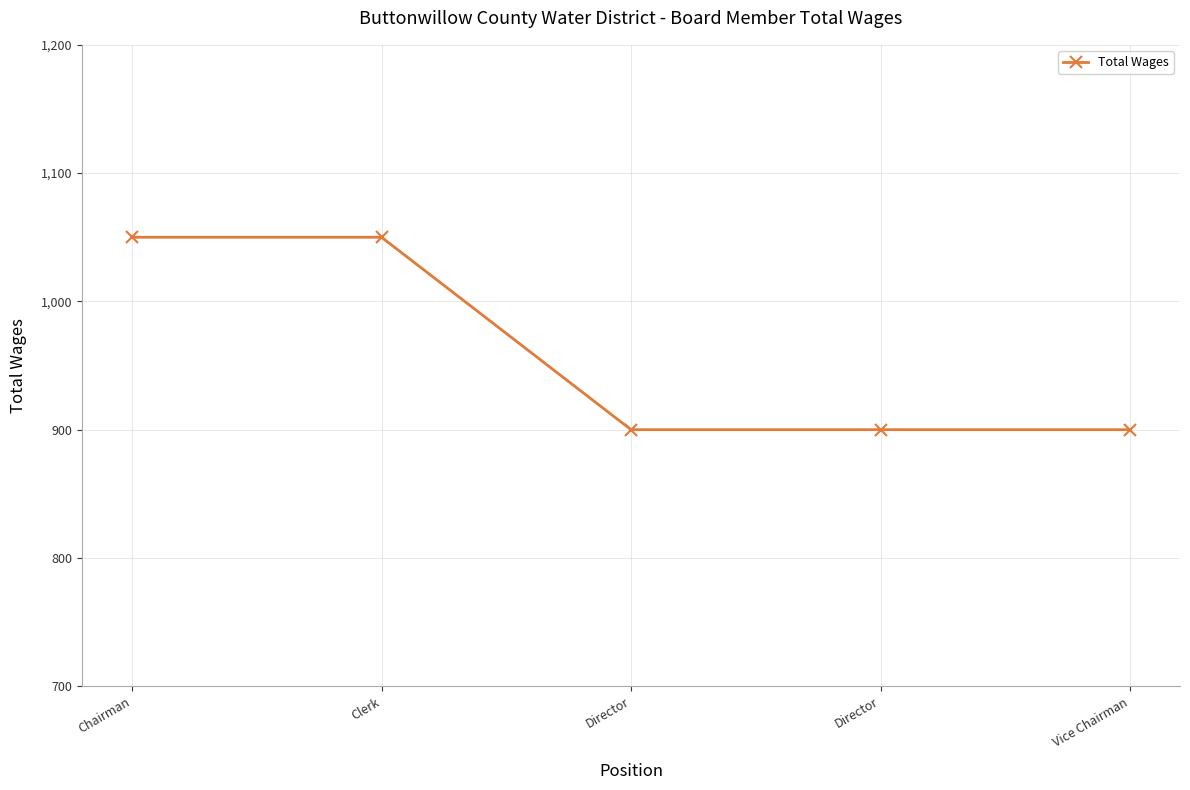

Reading left to right, extract all data points from this chart.

Chairman=1050	Clerk=1050	Director=900	Director=900	Vice Chairman=900